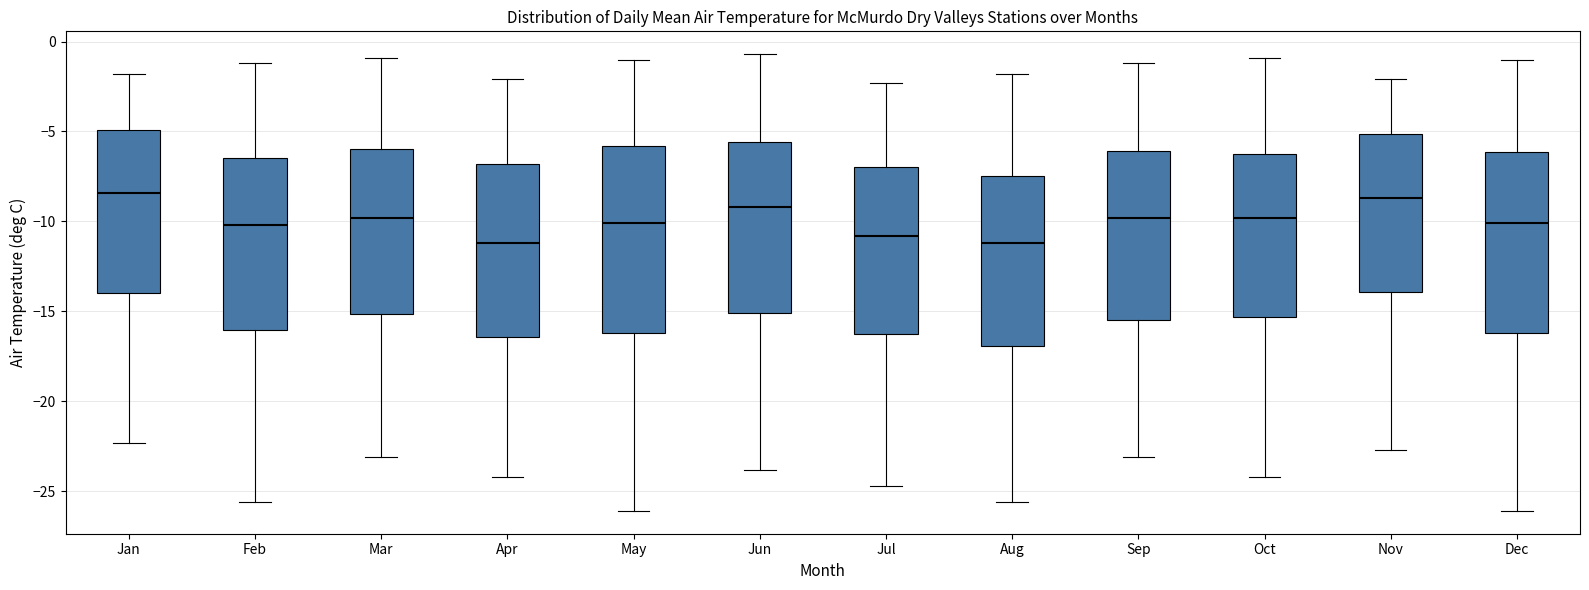

Where is the upper edge of the box for Feb on the y-axis? The values are not printed on the chart, so give them approximately, as read against the axis.

-6.5